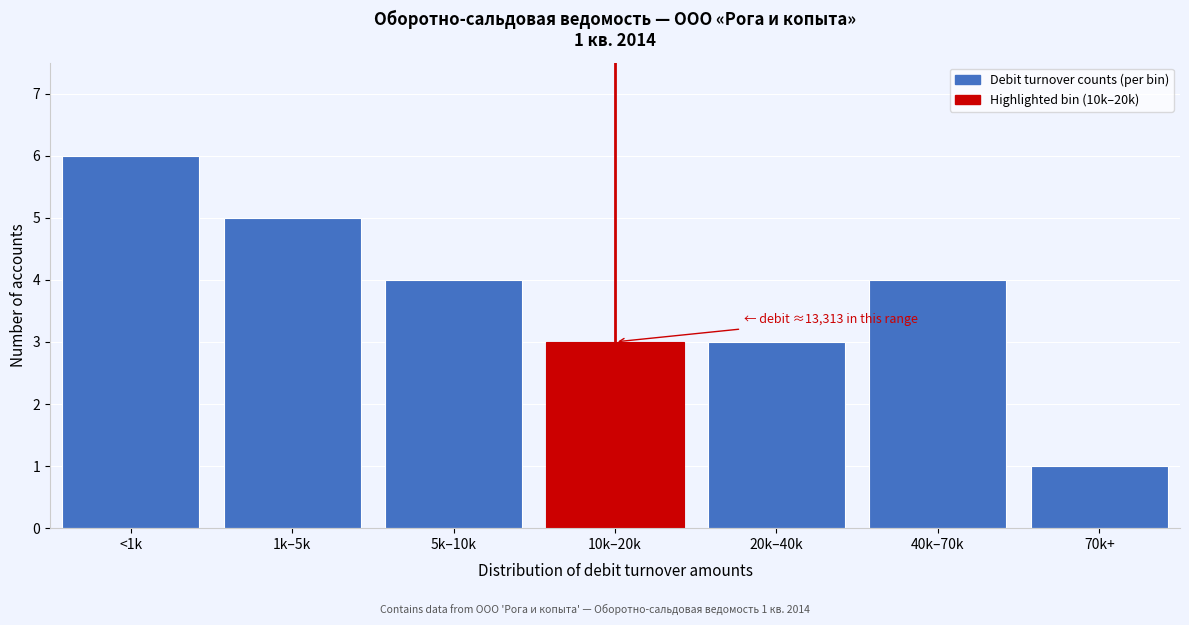

Reading right to left, extract all data points from this chart.

70k+=1	40k–70k=4	20k–40k=3	10k–20k=3	5k–10k=4	1k–5k=5	<1k=6